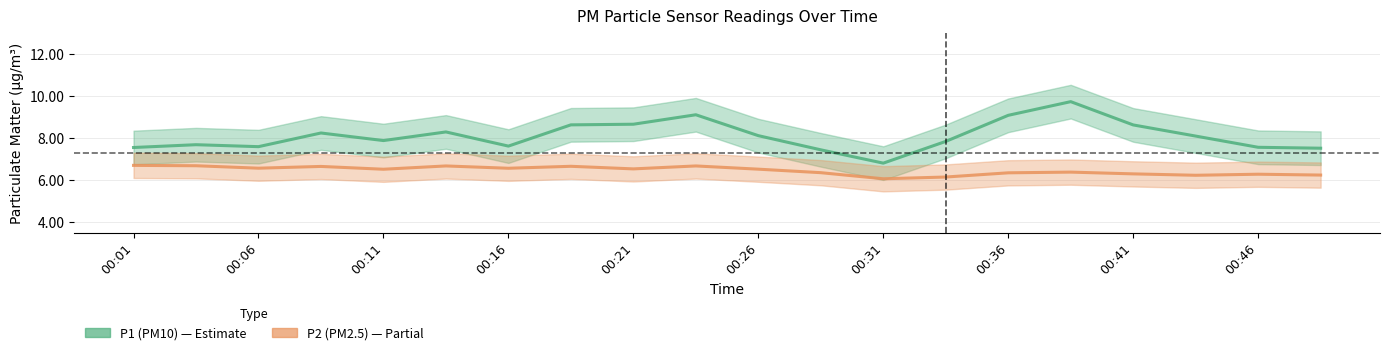

Rank the series by their average value, from lowest to highest.

P2 (PM2.5), P1 (PM10)